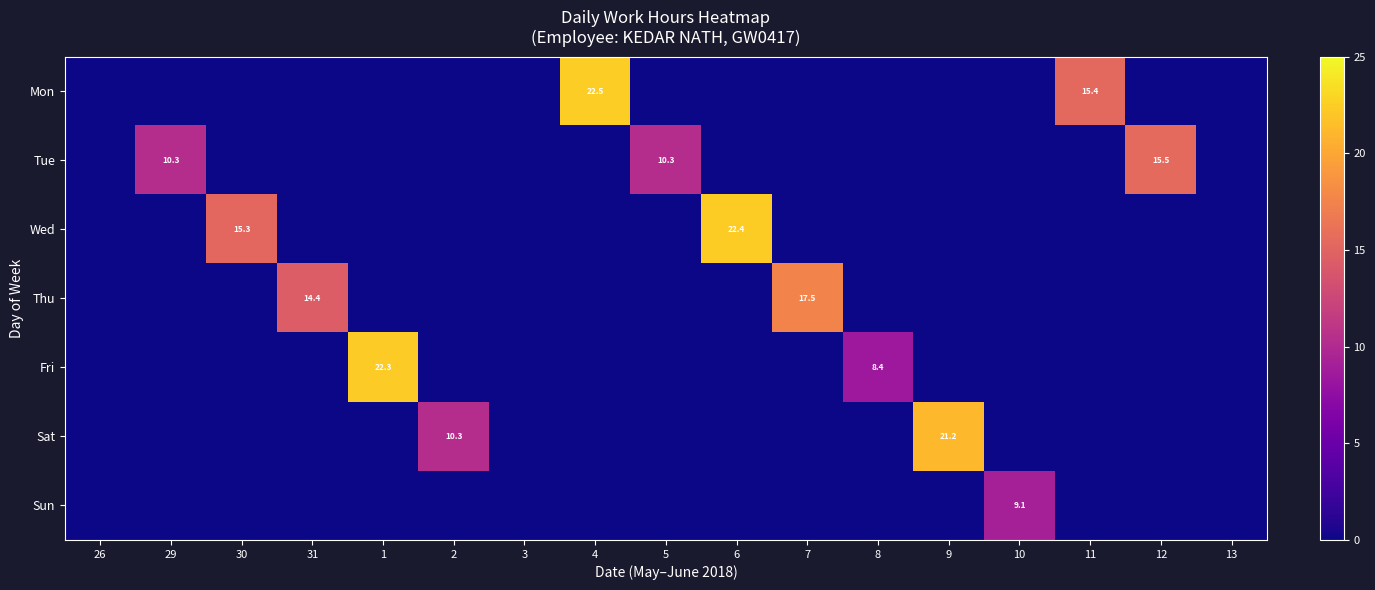

Where is Sun nearest to the value 4?

26